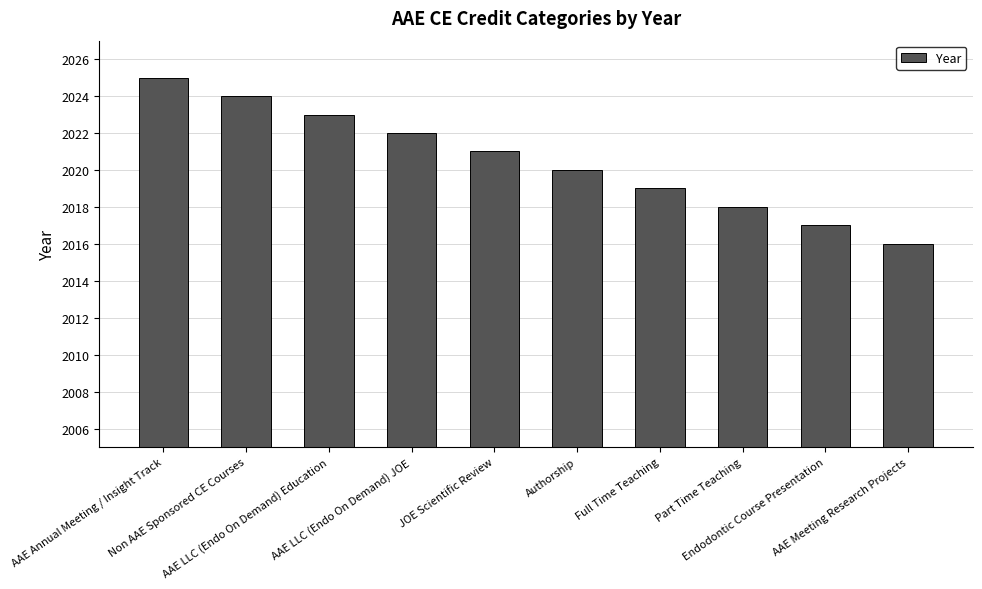

How many bars are there in total?

10